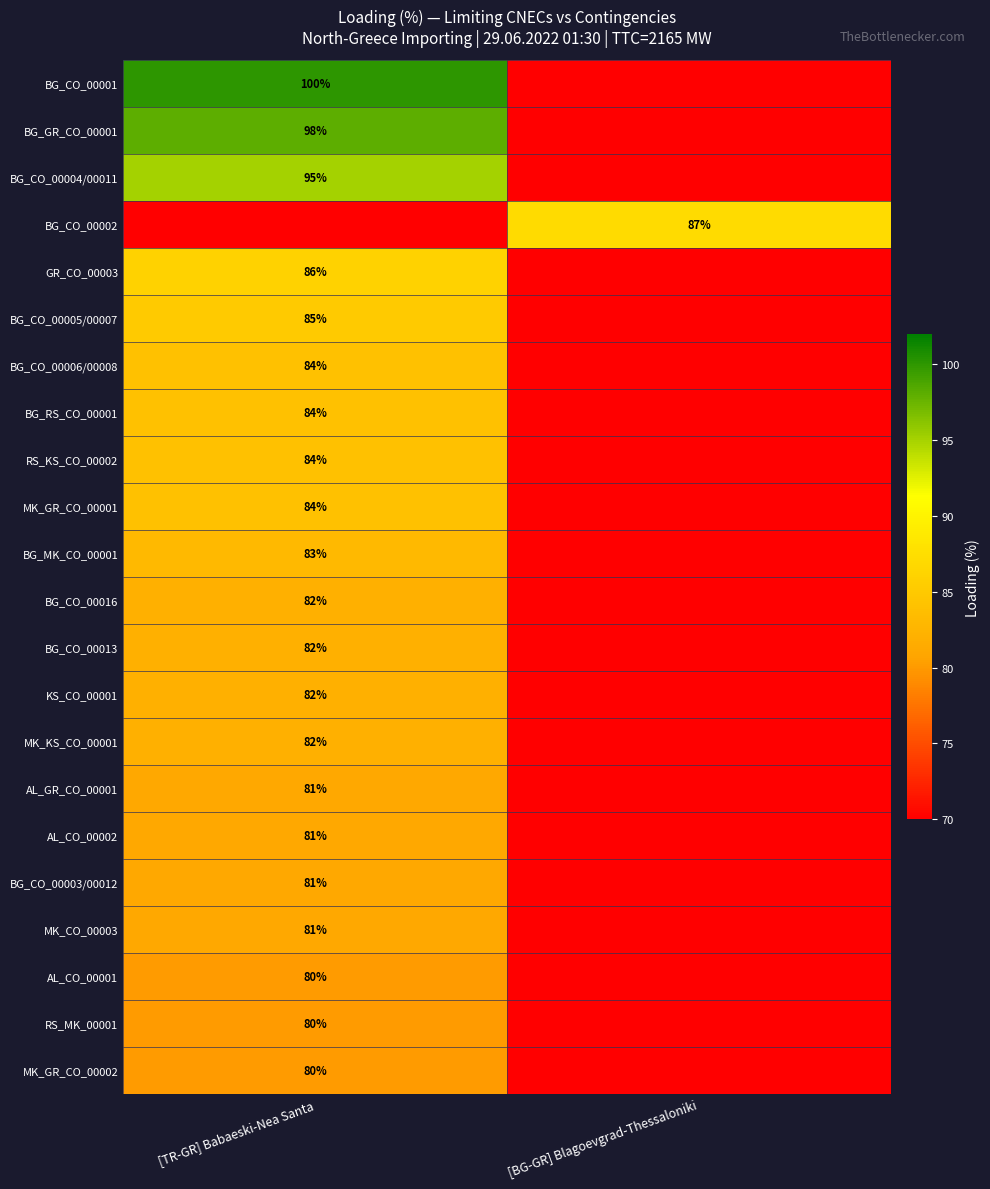

What is the minimum value shown in the chart?

70